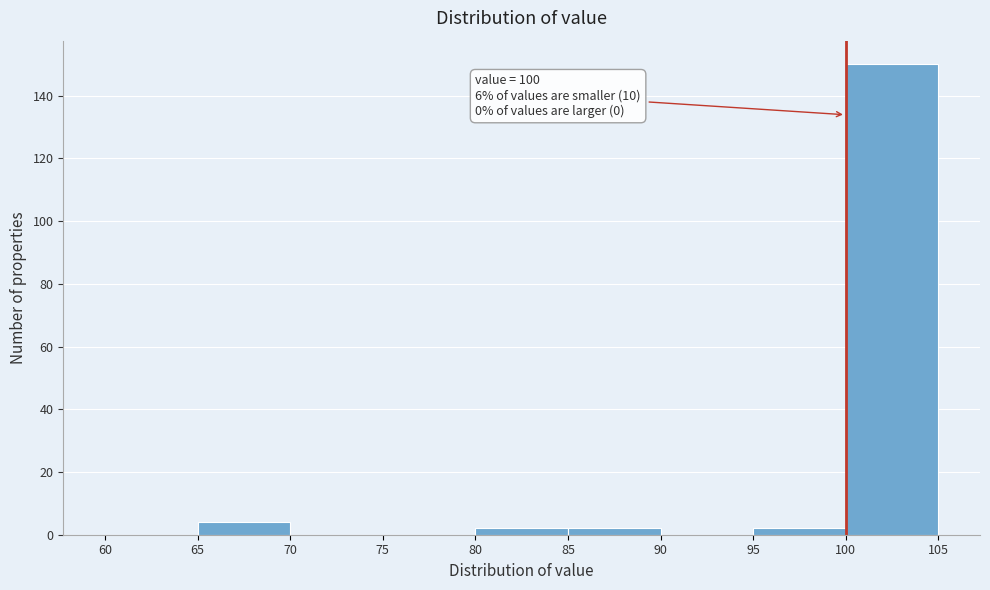

Which range on the x-axis has the tallest bar?

100 to 105